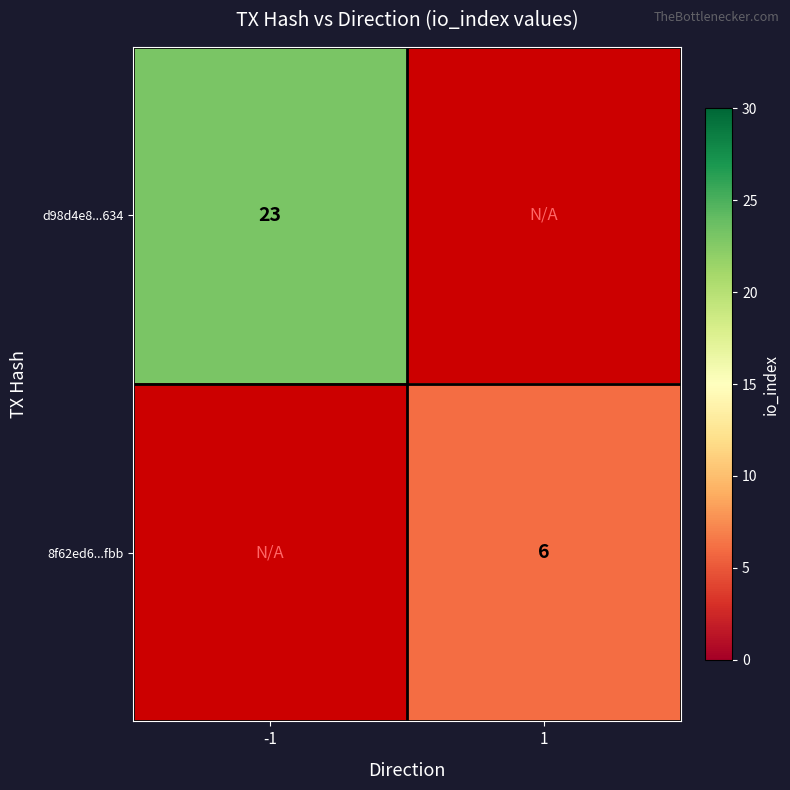

True or false: d98d4e8...634 has a value of 9 at -1.

False